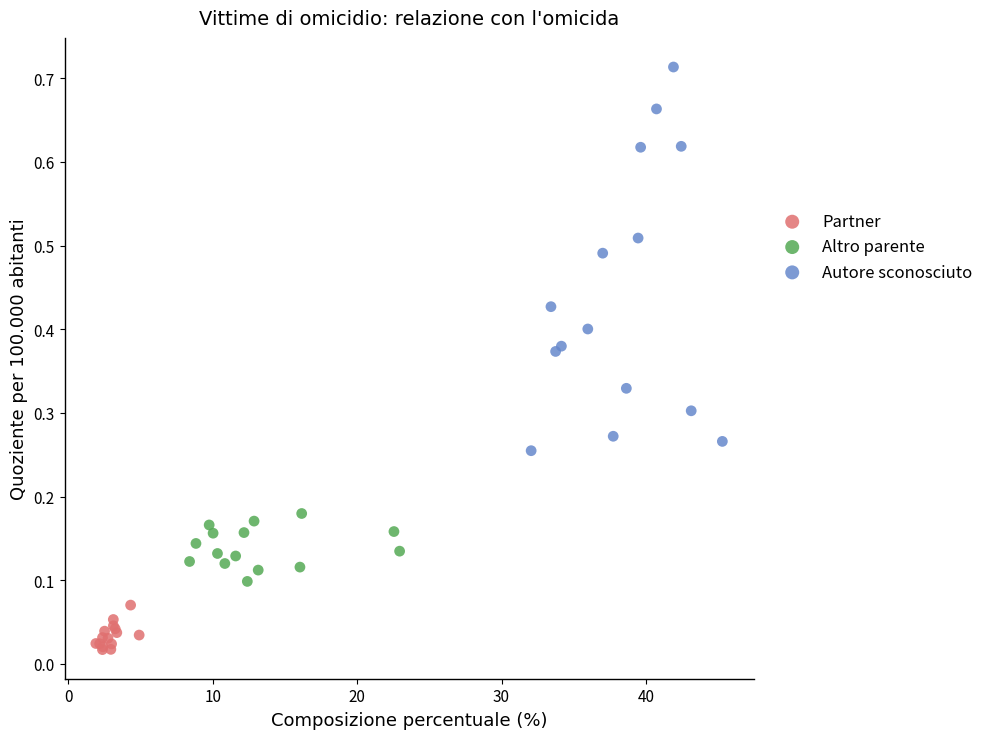

Which series reaches the maximum Y coordinate?

Autore sconosciuto